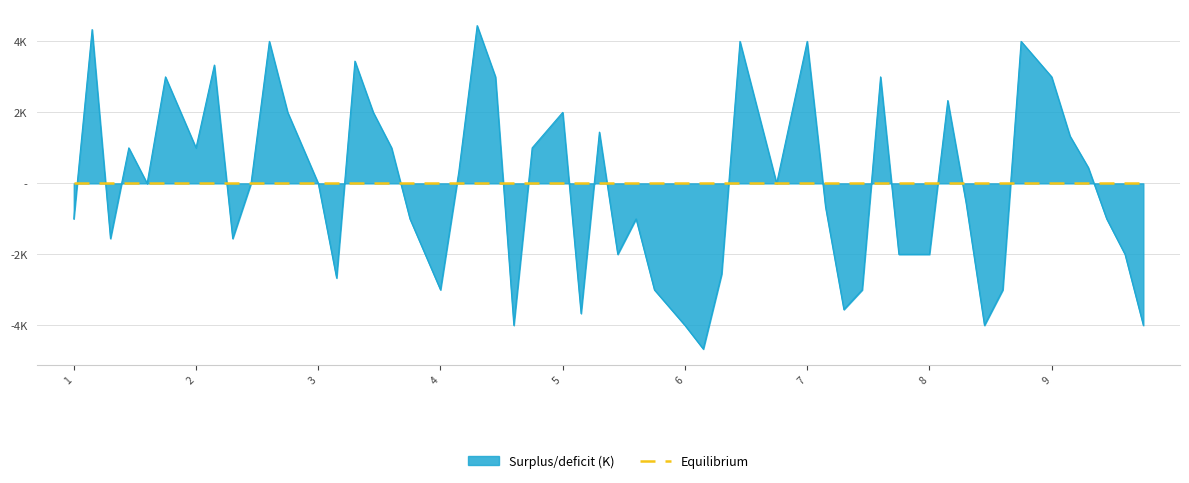

The col_3 series shows 1 at 9. True or false?

False